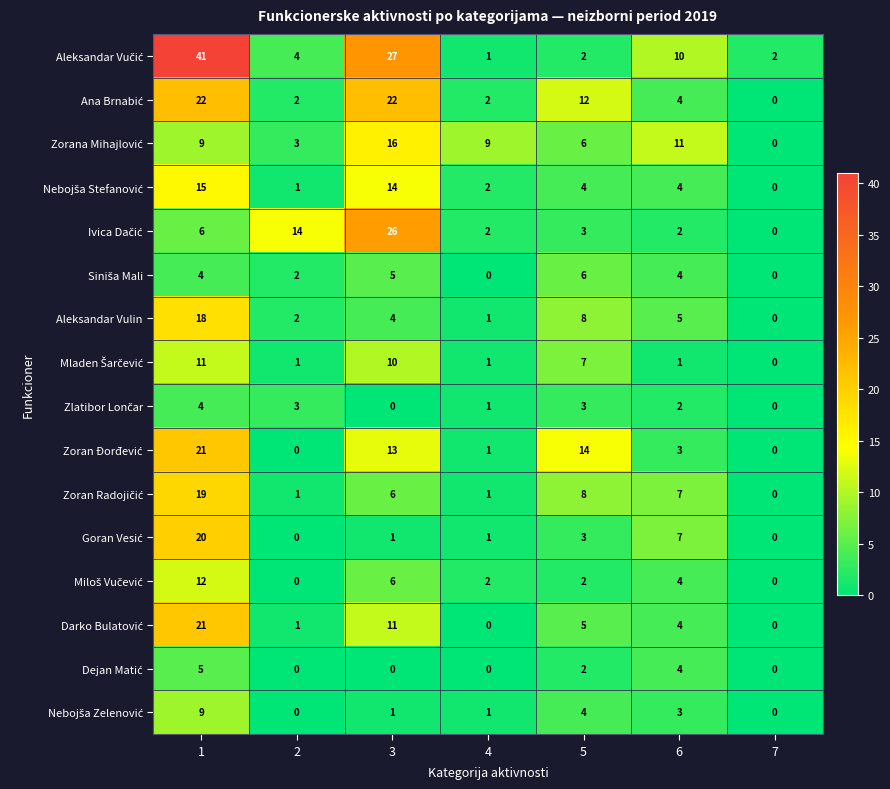

Rank the categories by Aleksandar Vulin value from lowest to highest.

7, 4, 2, 3, 6, 5, 1